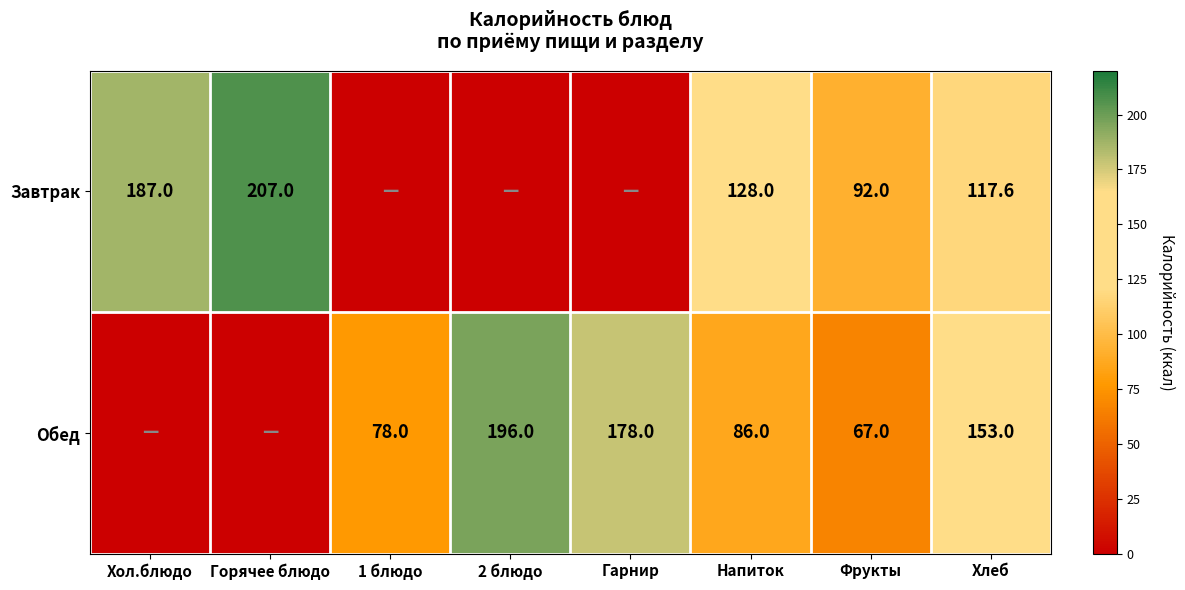

What is the difference between the highest and lowest values at Фрукты?

25.0